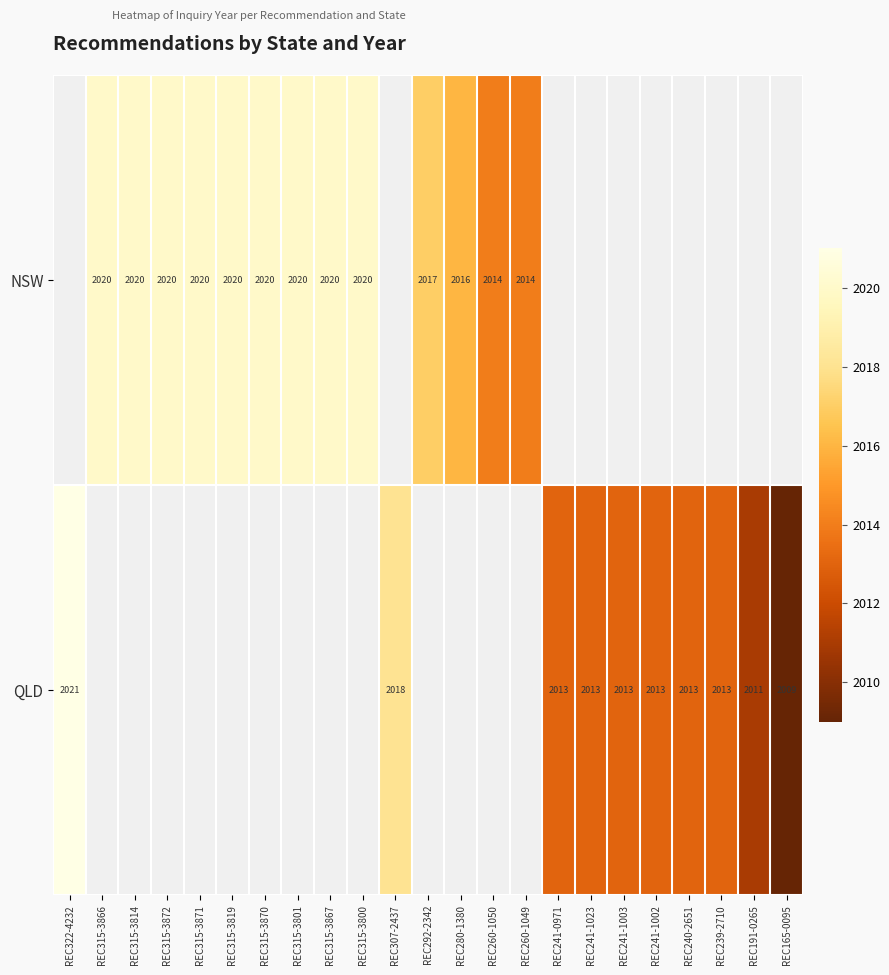

Which category has the lowest value across all series?

REC165-0095